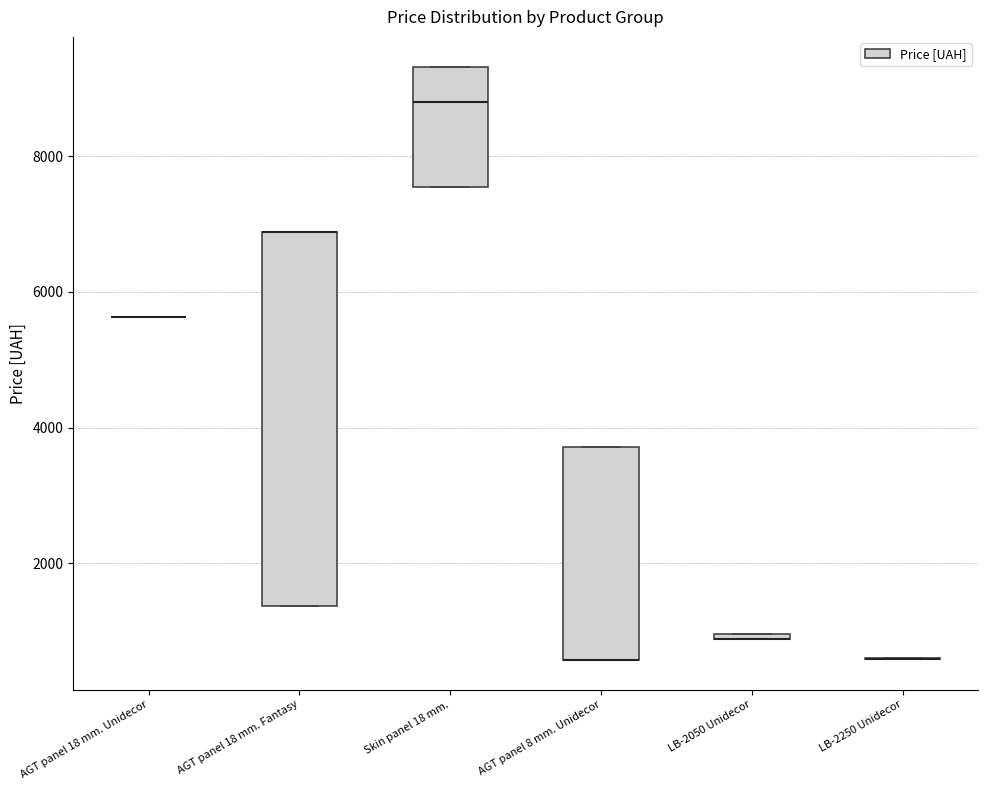

Where is the lower edge of the box for AGT panel 18 mm. Fantasy on the y-axis? The values are not printed on the chart, so give them approximately, as read against the axis.

1400